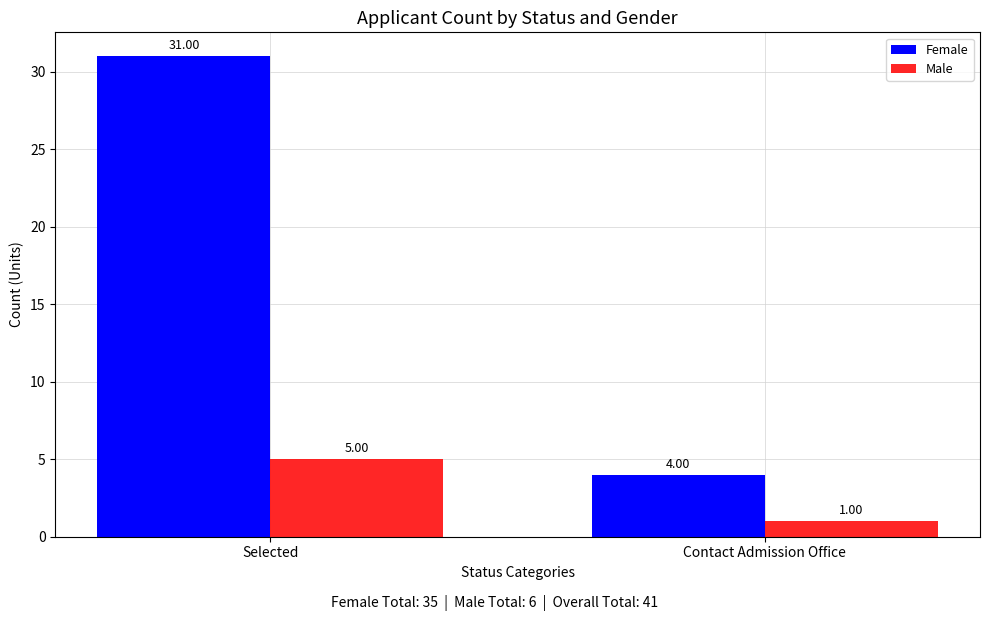

At Contact Admission Office, list the series in order from smallest to largest.

Male, Female